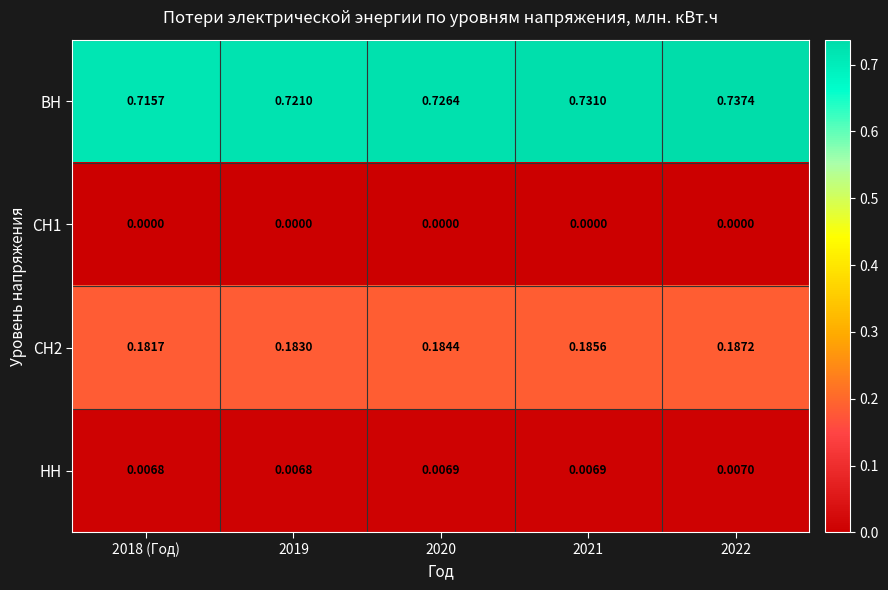

At which category does the chart reach its peak across all series?

2022